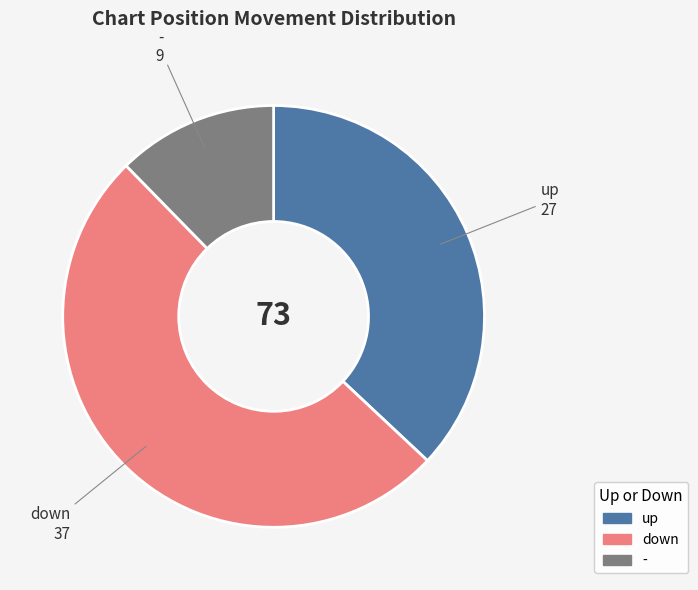

Do down and up together represent more than half of the pie?

Yes